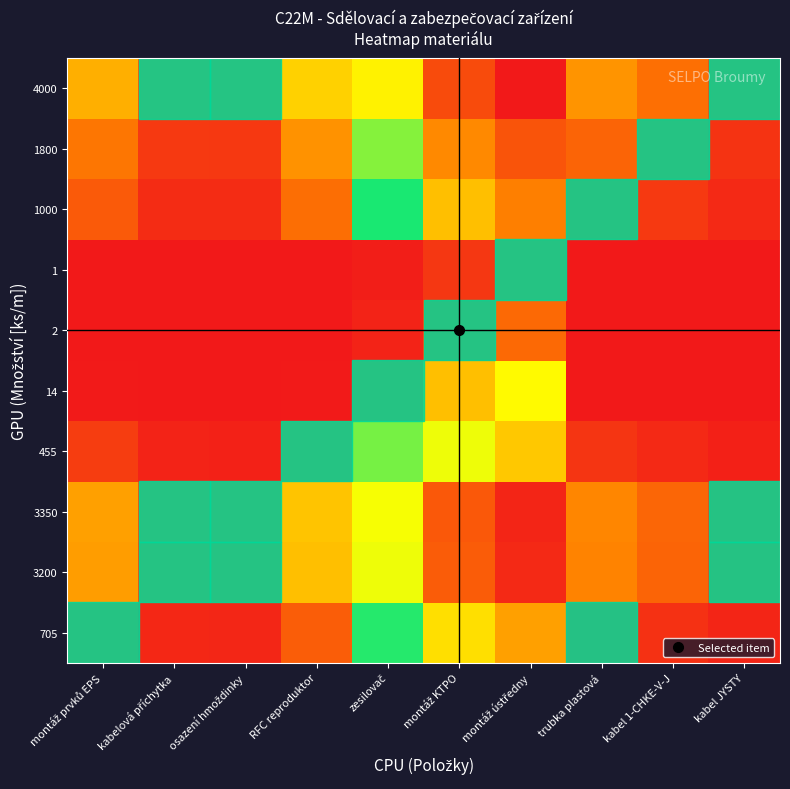

Rank the series at trubka plastová from highest to lowest value.

4000, 3350, 3200, 1800, 1000, 705, 455, 14, 2, 1